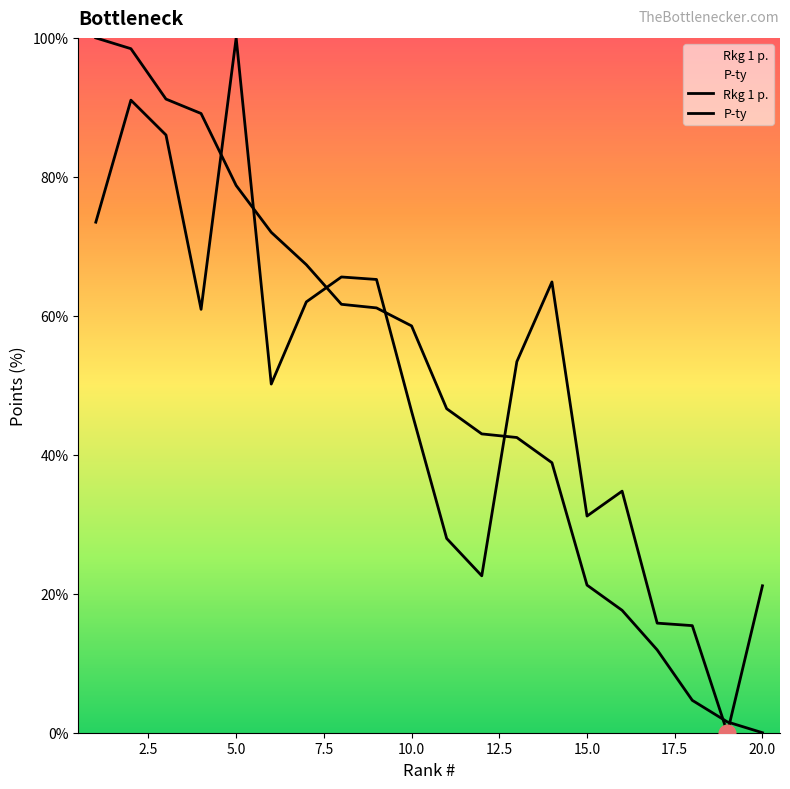

What is the difference between the highest and lowest values at 12.5?

21.8